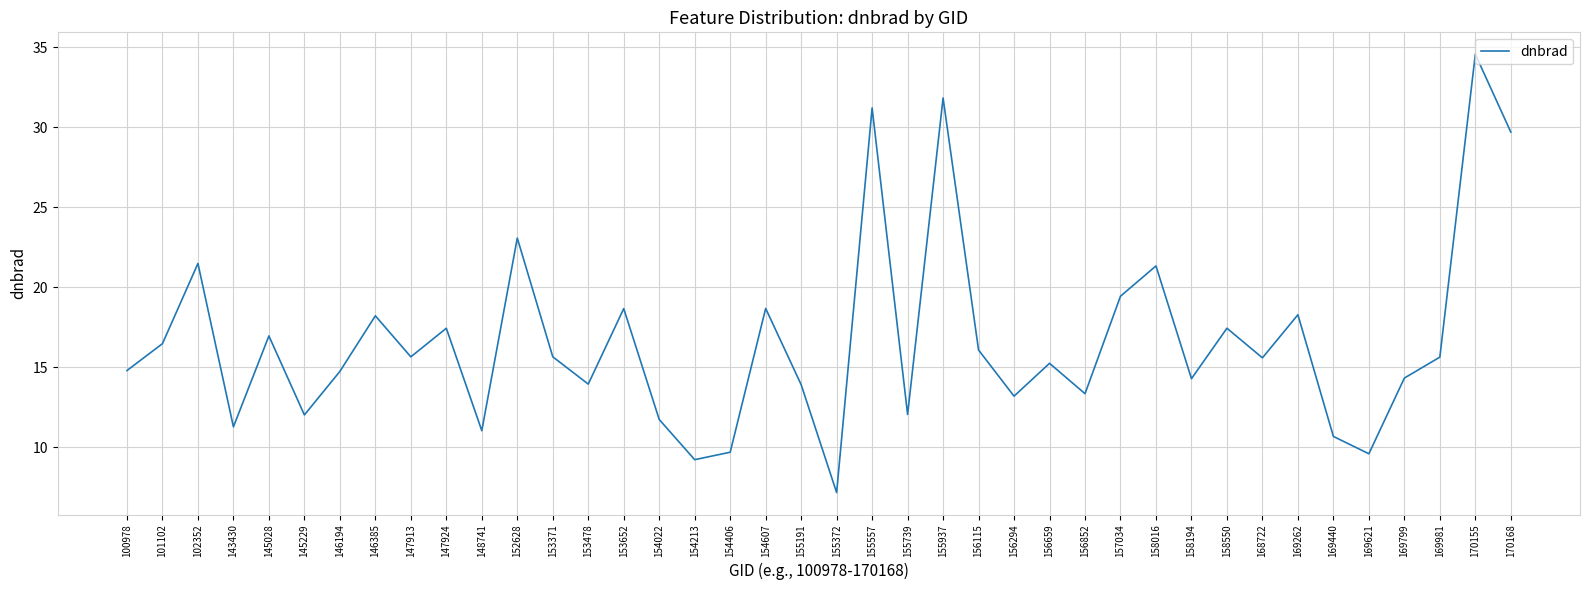

Which has a higher value, 156852 or 154406?

156852